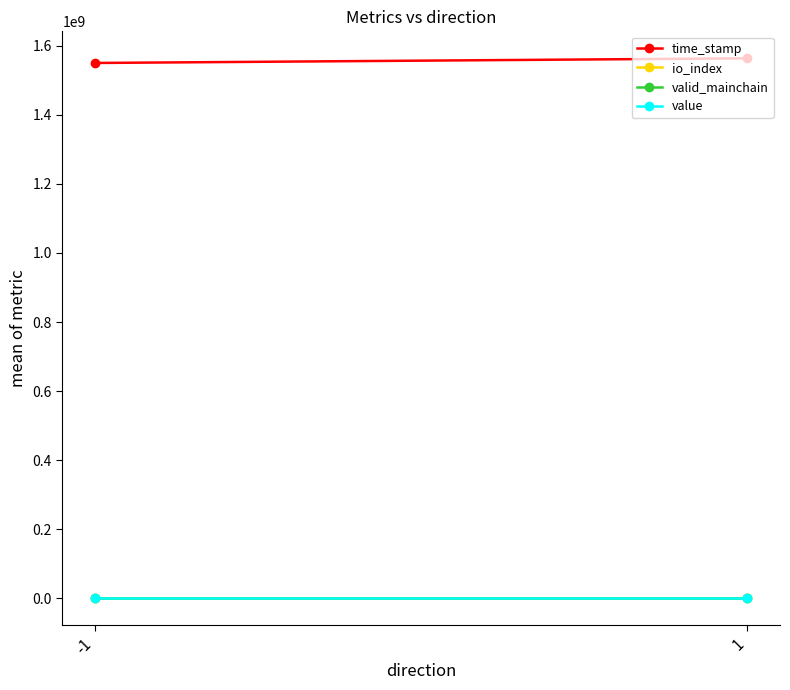

What is the highest value of the valid_mainchain series?

1.0